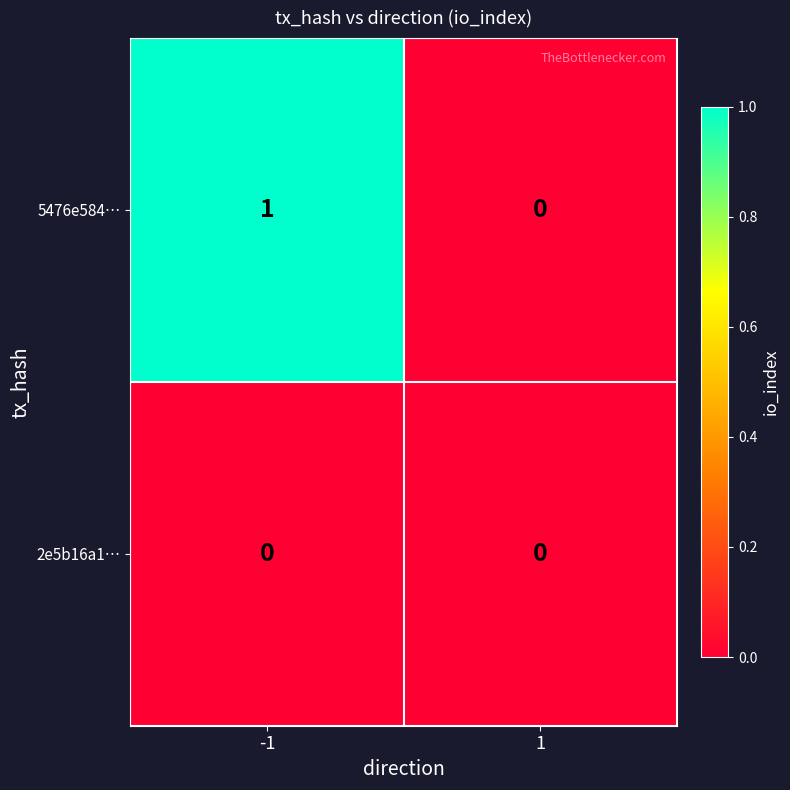

True or false: 5476e584… has a value of 1 at -1.

True